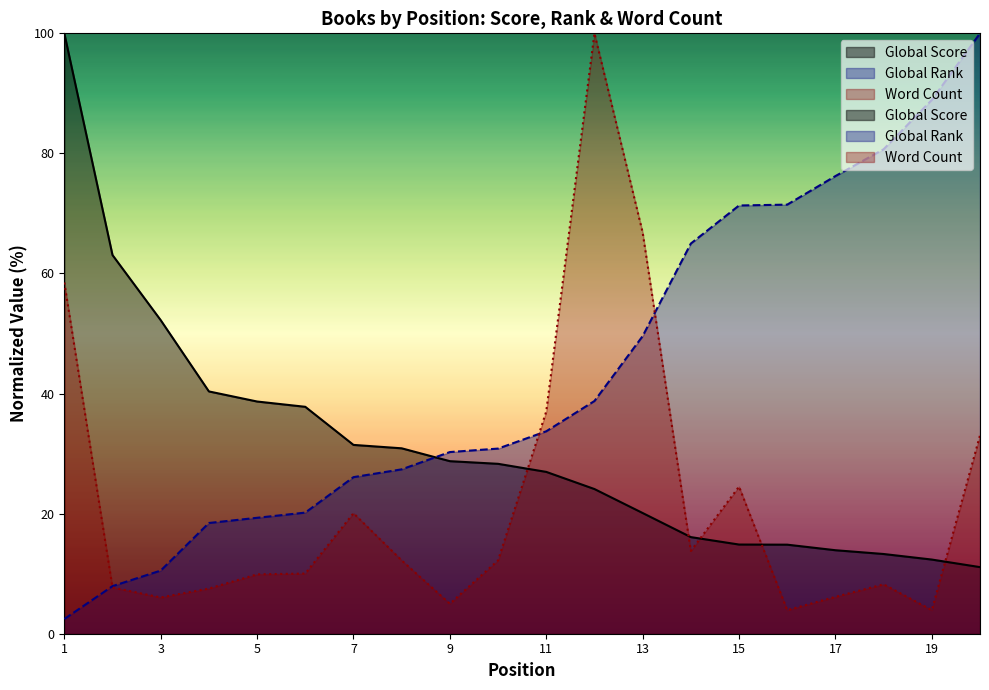

True or false: Global Rank and Global Score intersect in this chart.

True